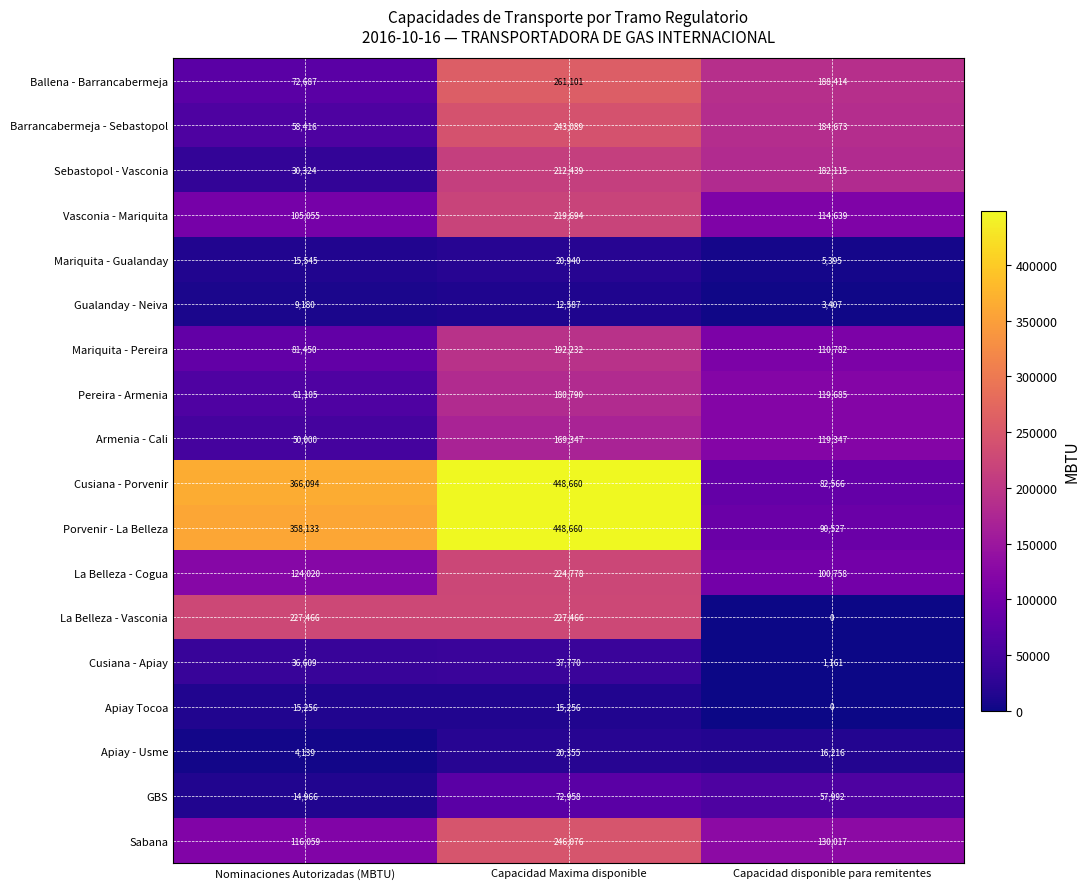

True or false: Vasconia - Mariquita has a value of 303887 at Capacidad Maxima disponible.

False